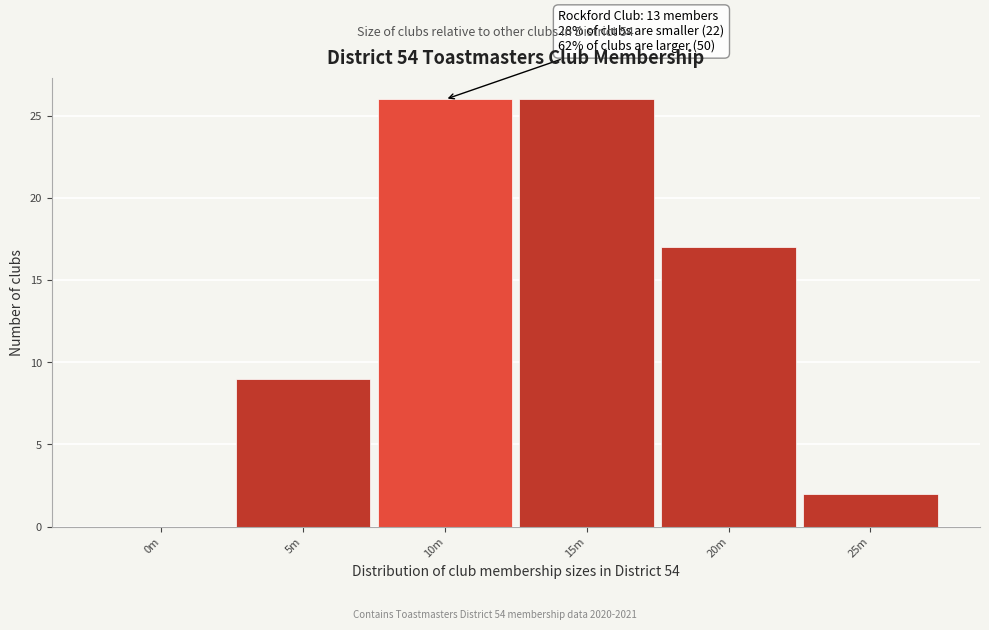

Reading right to left, extract all data points from this chart.

25m=2	20m=17	15m=26	10m=26	5m=9	0m=0